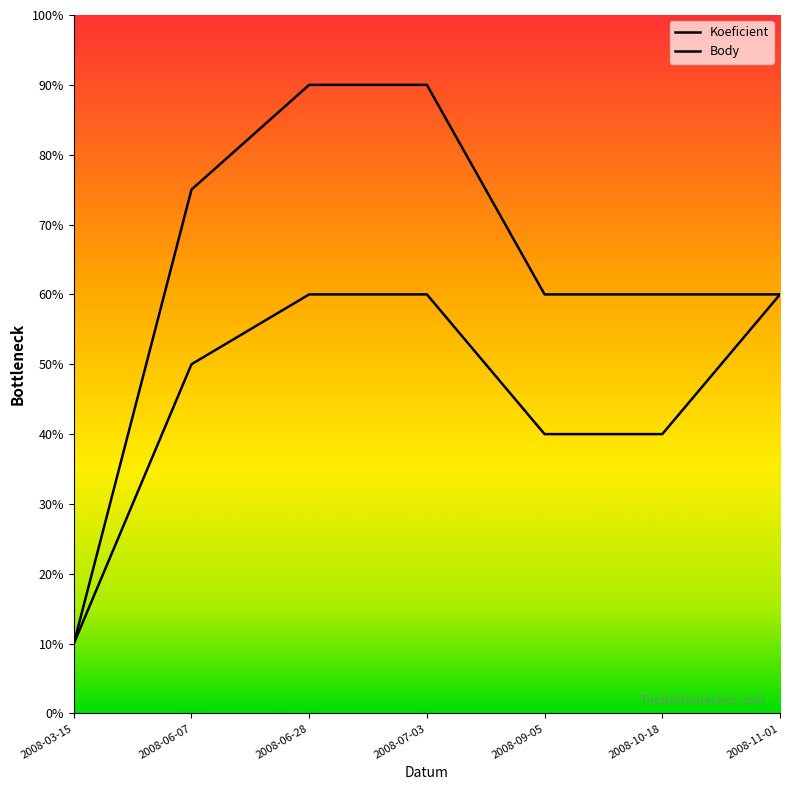

What is the lowest value of the Koeficient series?

1.0